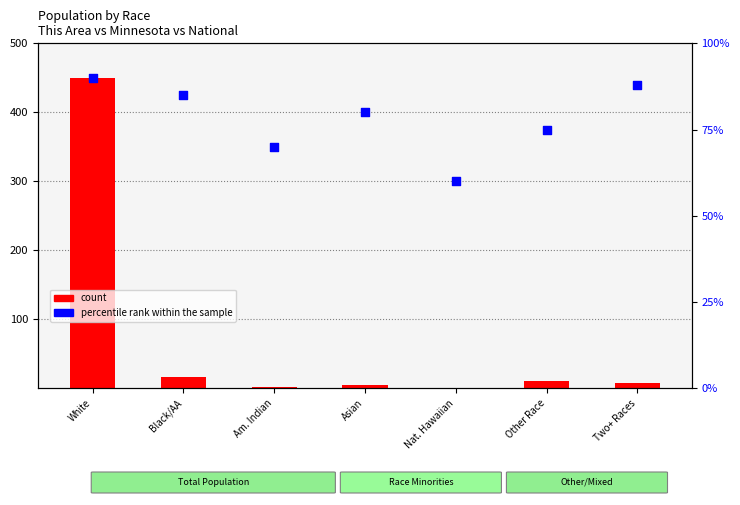

What is the total value across all series at Asian?

84.2